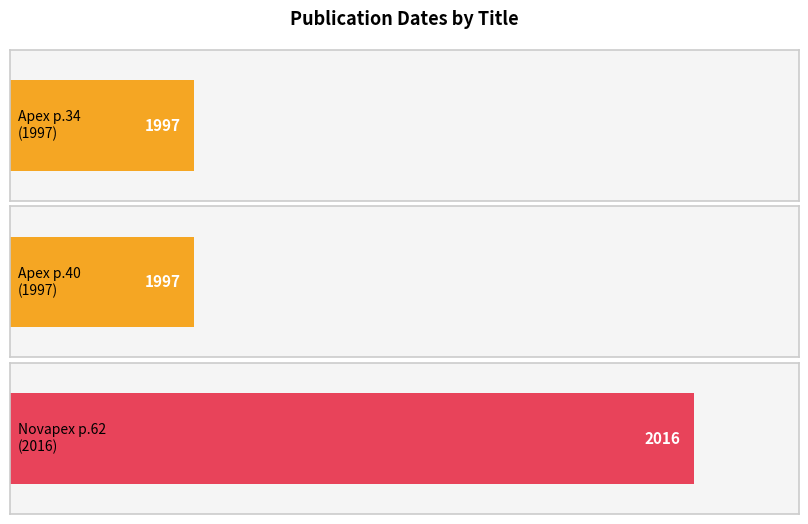

At Apex (v.12 1997) - Page 34, list the series in order from largest to smallest.

Novapex (2016), Apex (1997)